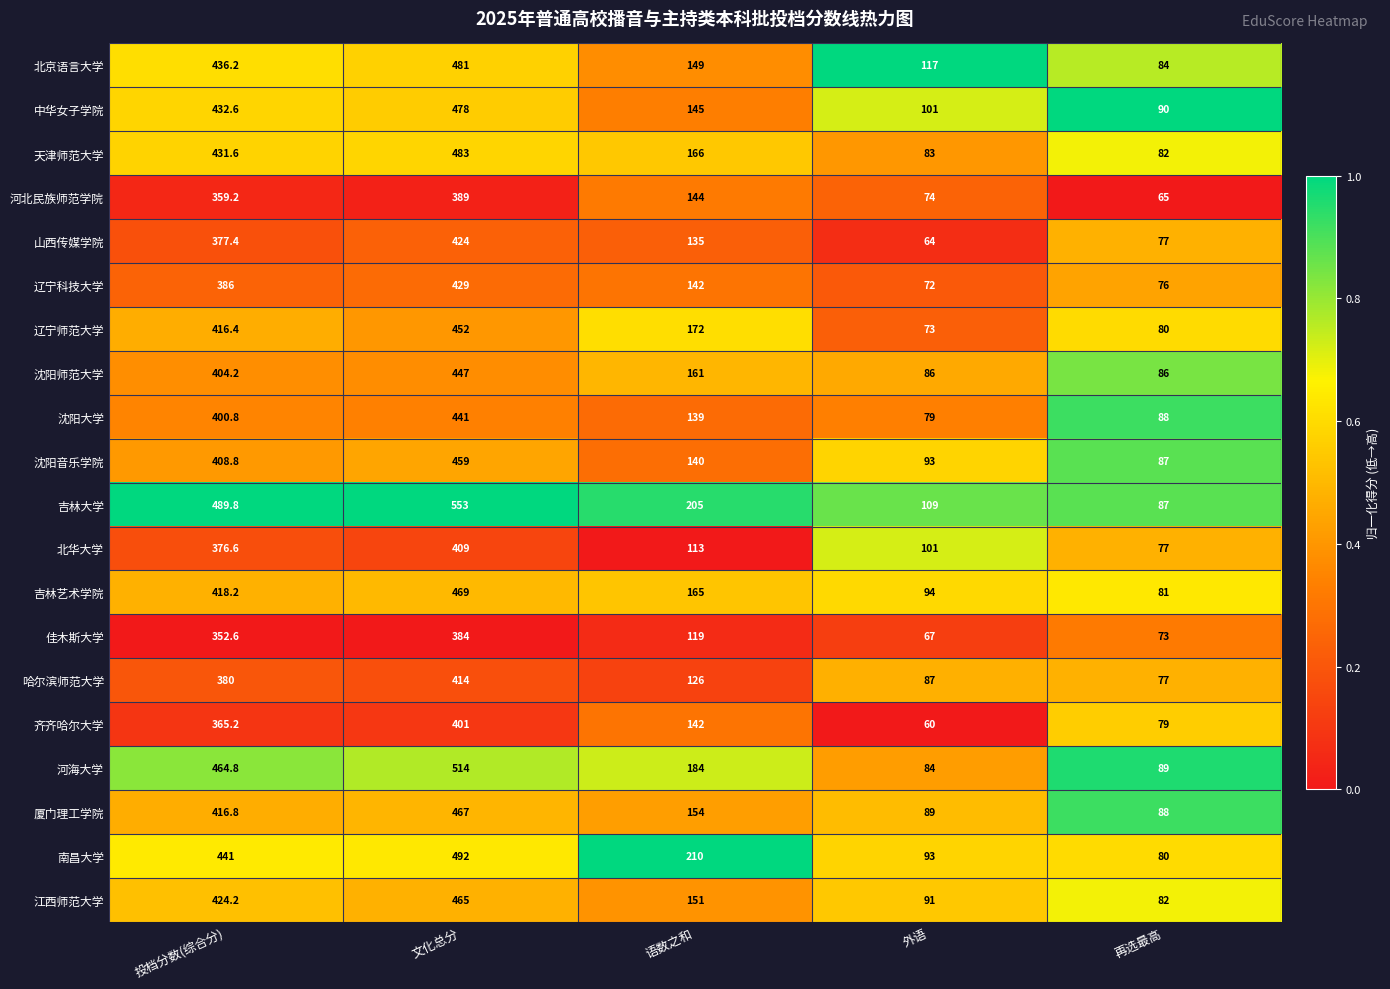

The 江西师范大学 series shows 151.0 at 语数之和. True or false?

True